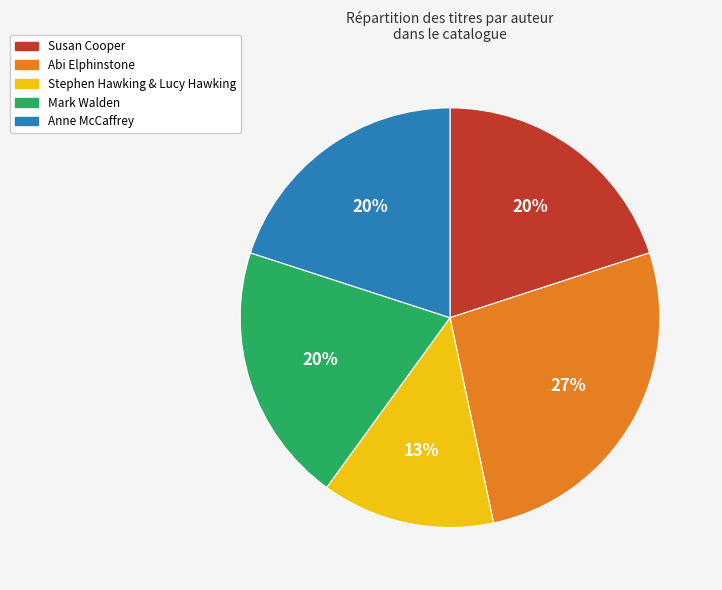

To the nearest percent, what is the average slice percentage?

20%